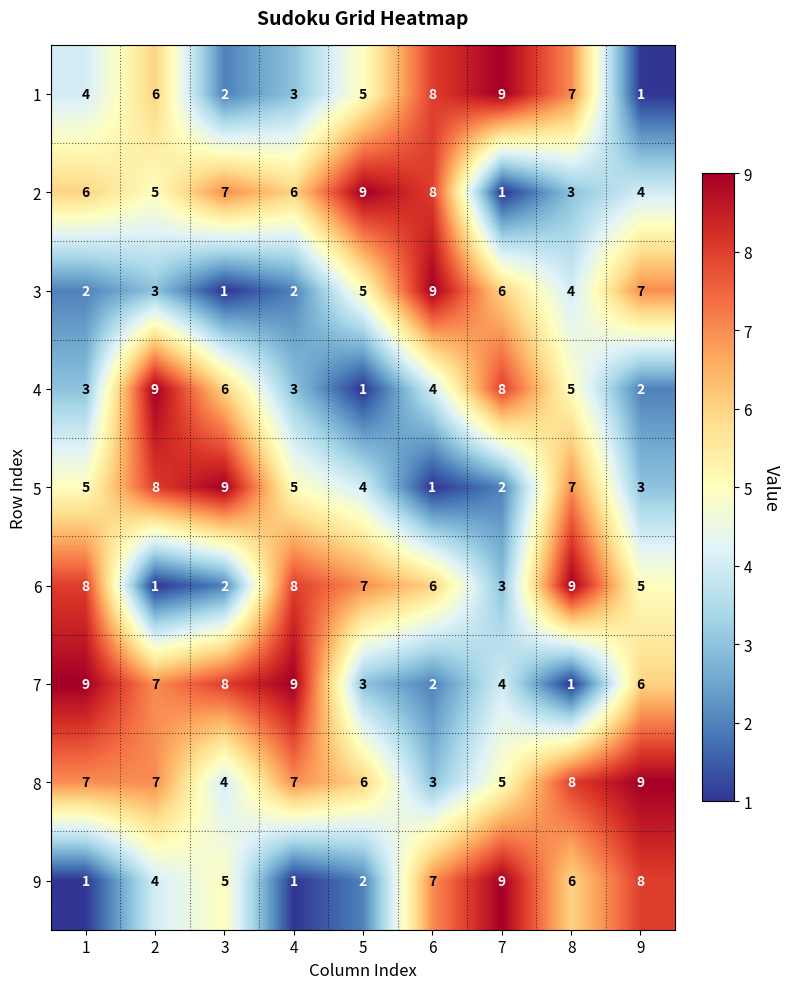

True or false: 5 has a value of 4 at 5.

True